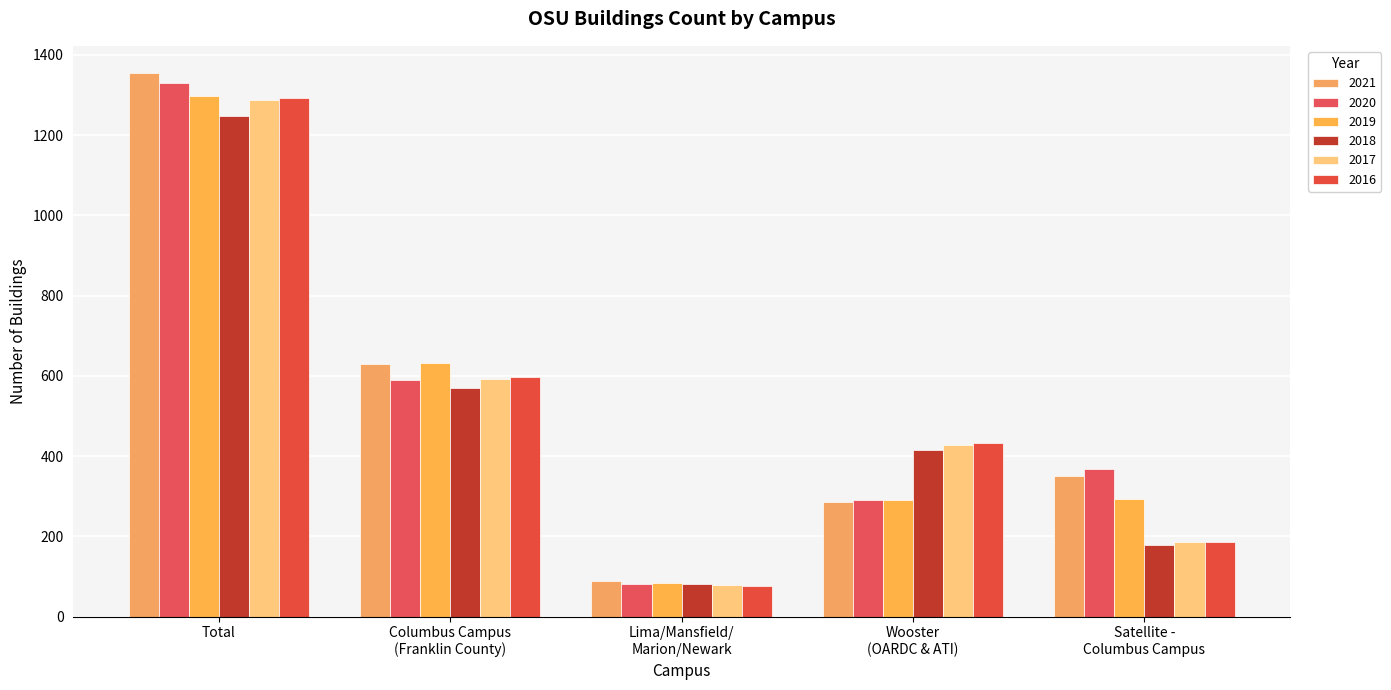

Which series has the widest spread of values?

2021